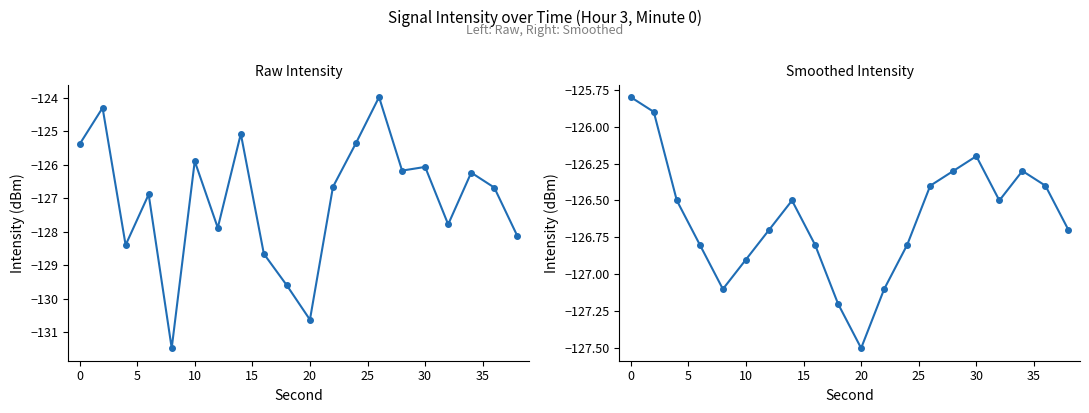

What is the sum of all Smoothed Intensity values?

-2532.4